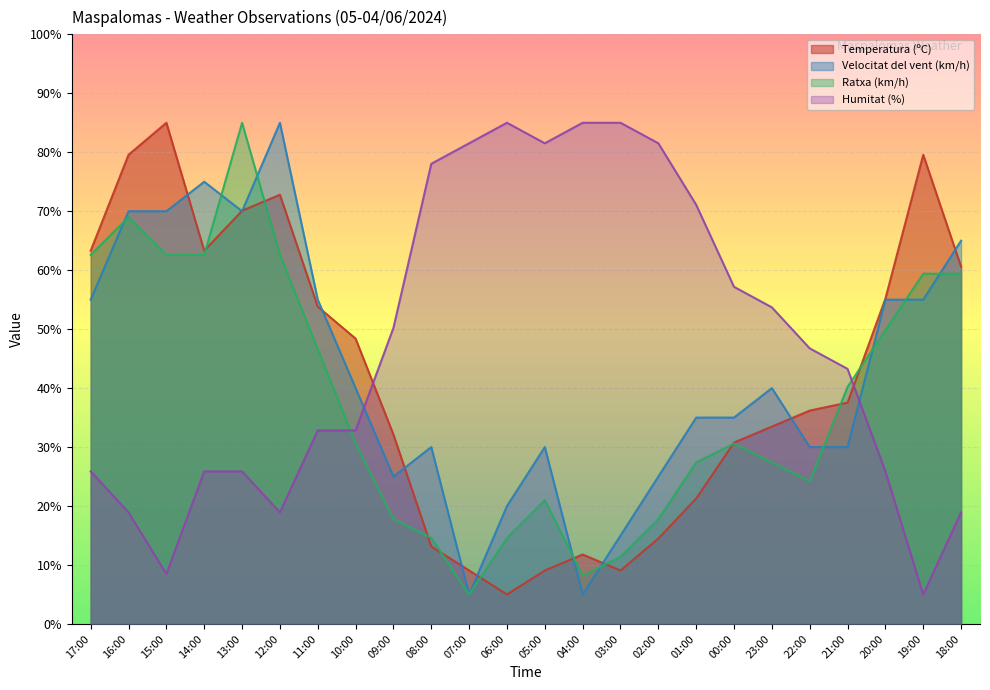

At which category does the chart reach its peak across all series?

15:00